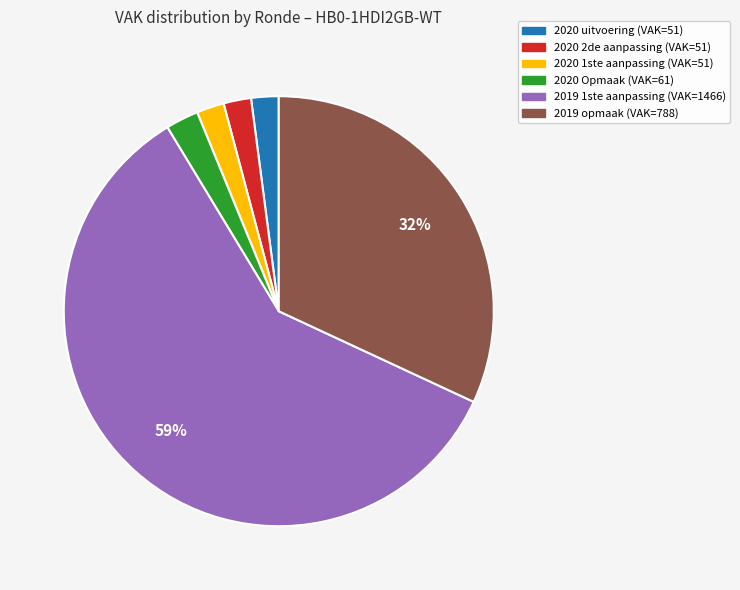

To the nearest percent, what is the average slice percentage?

17%